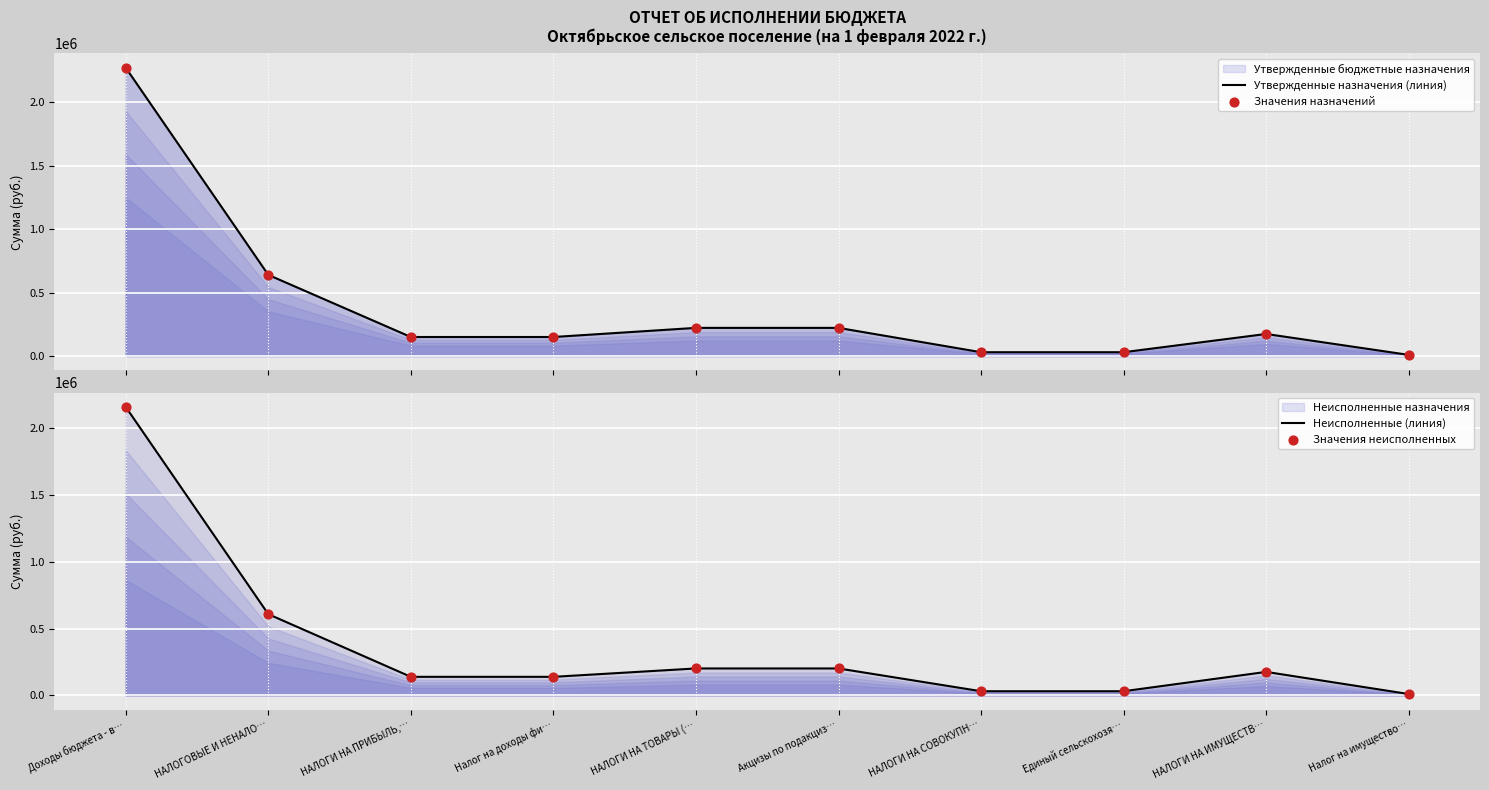

Which series contains the highest Y value?

Утвержденные назначения (линия)